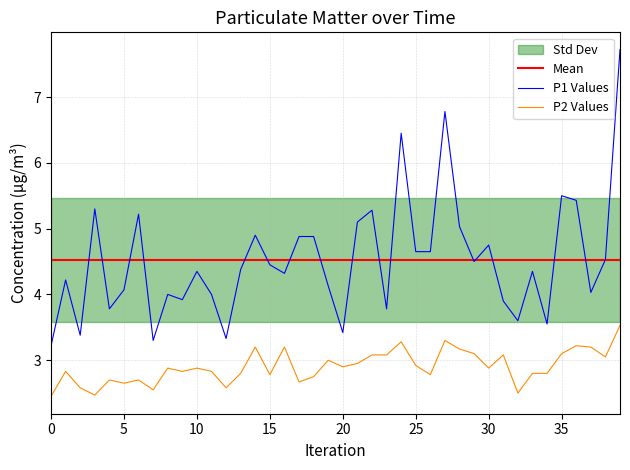

What is the difference between the maximum and second lowest values in the P2 series?

1.1